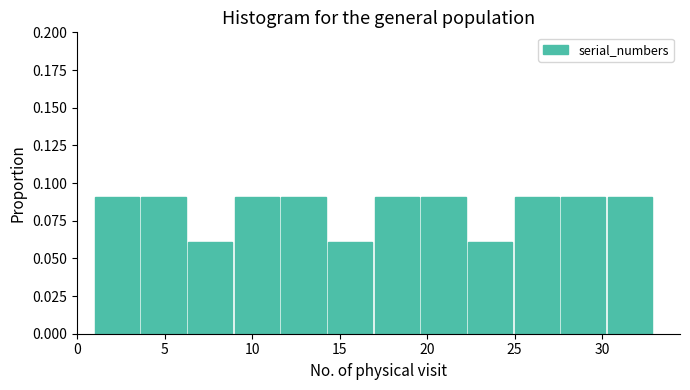

What is the height of the bar covering 3.5 to 6.5 on the x-axis? Neither the bar edges nor the heights are printed on the chart, so give them approximately, as read against the axes.

0.09